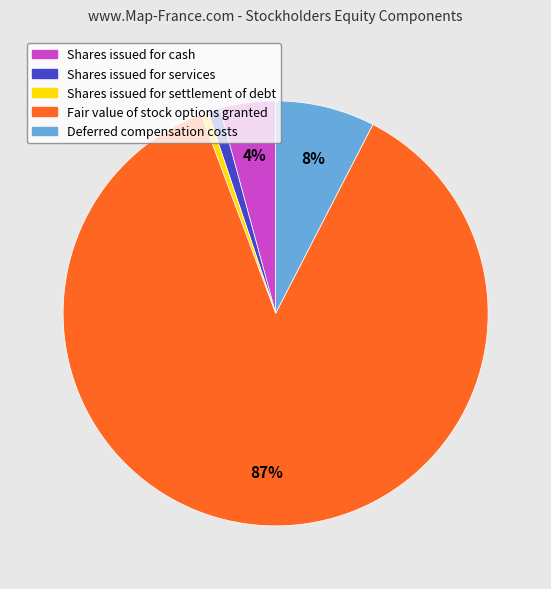

True or false: Fair value of stock options granted accounts for 97% of the total.

False